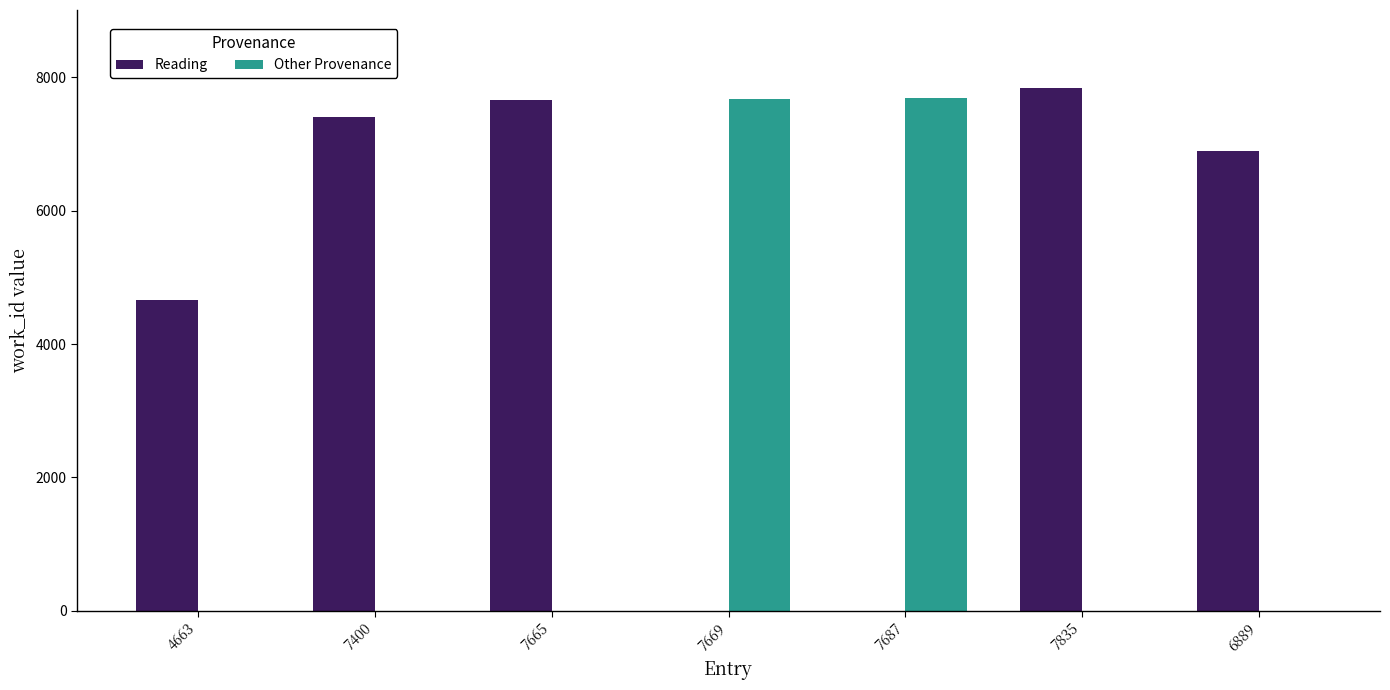

What is the sum of all Reading values?

34452